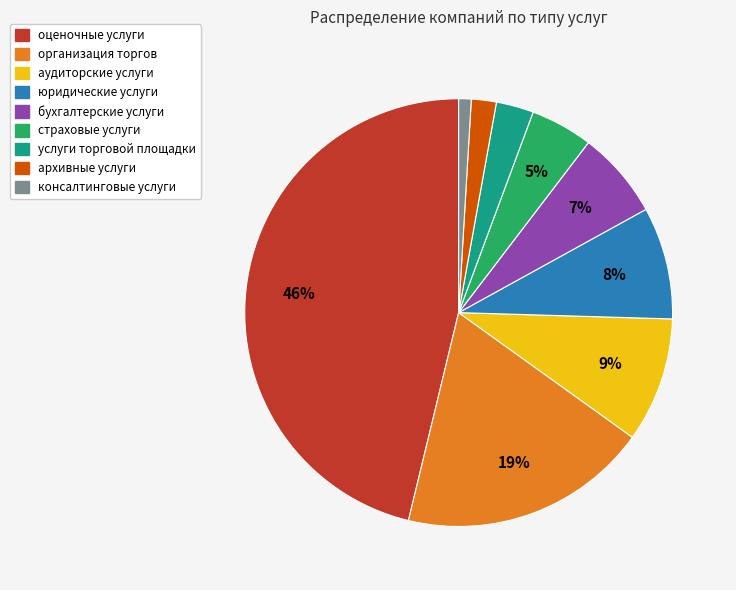

Combined, do организация торгов and бухгалтерские услуги account for over 50%?

No